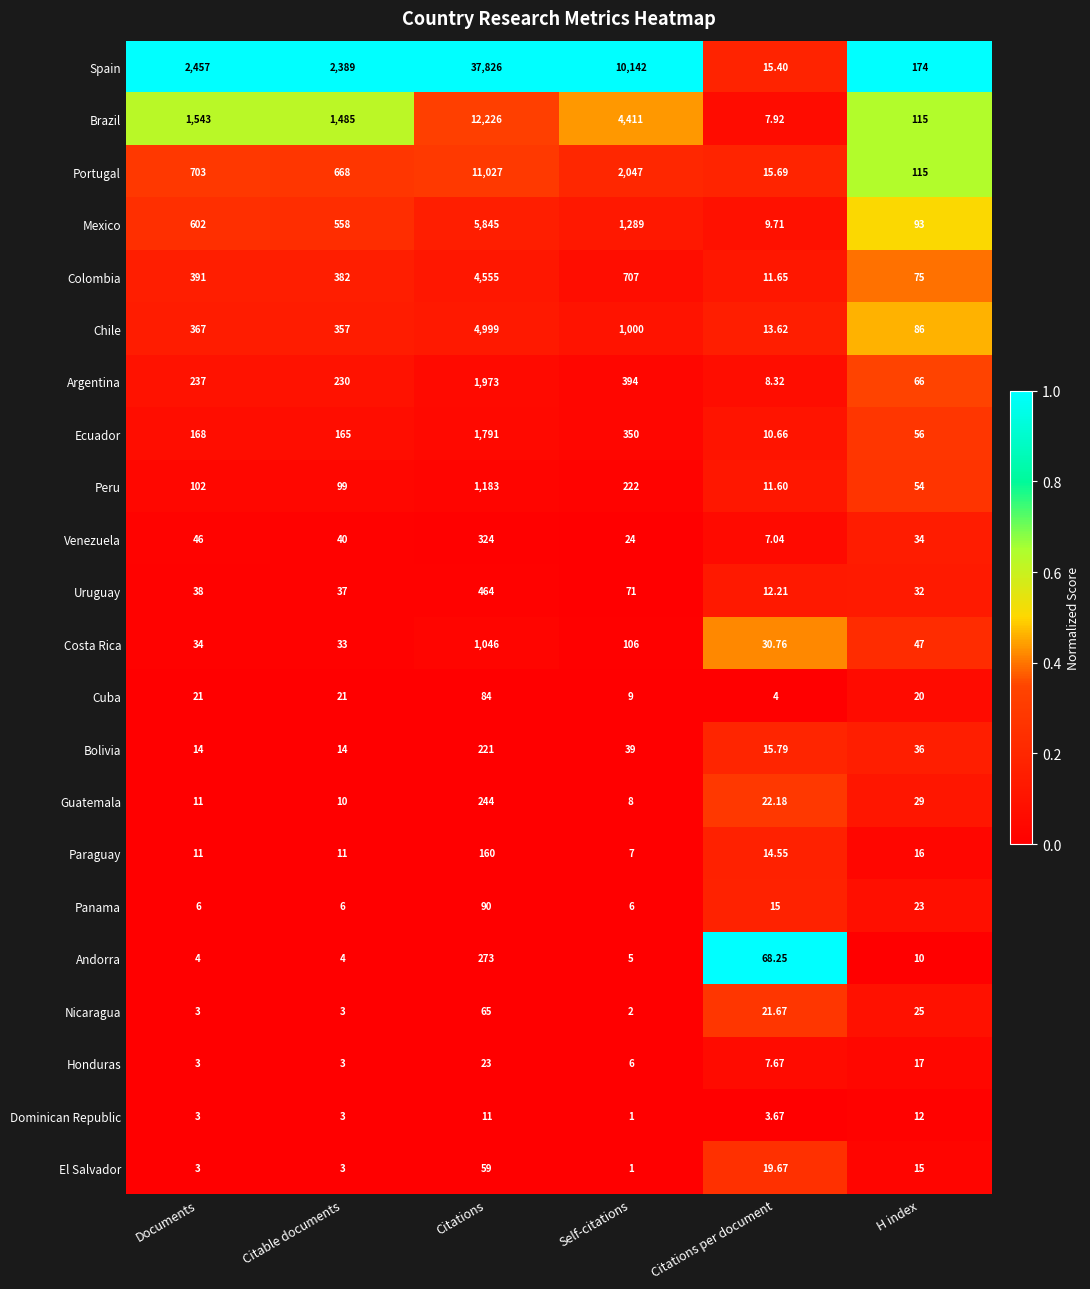

List the series in order of their peak value, lowest first.

Dominican Republic, Honduras, El Salvador, Nicaragua, Cuba, Panama, Paraguay, Bolivia, Guatemala, Andorra, Venezuela, Uruguay, Costa Rica, Peru, Ecuador, Argentina, Colombia, Chile, Mexico, Portugal, Brazil, Spain